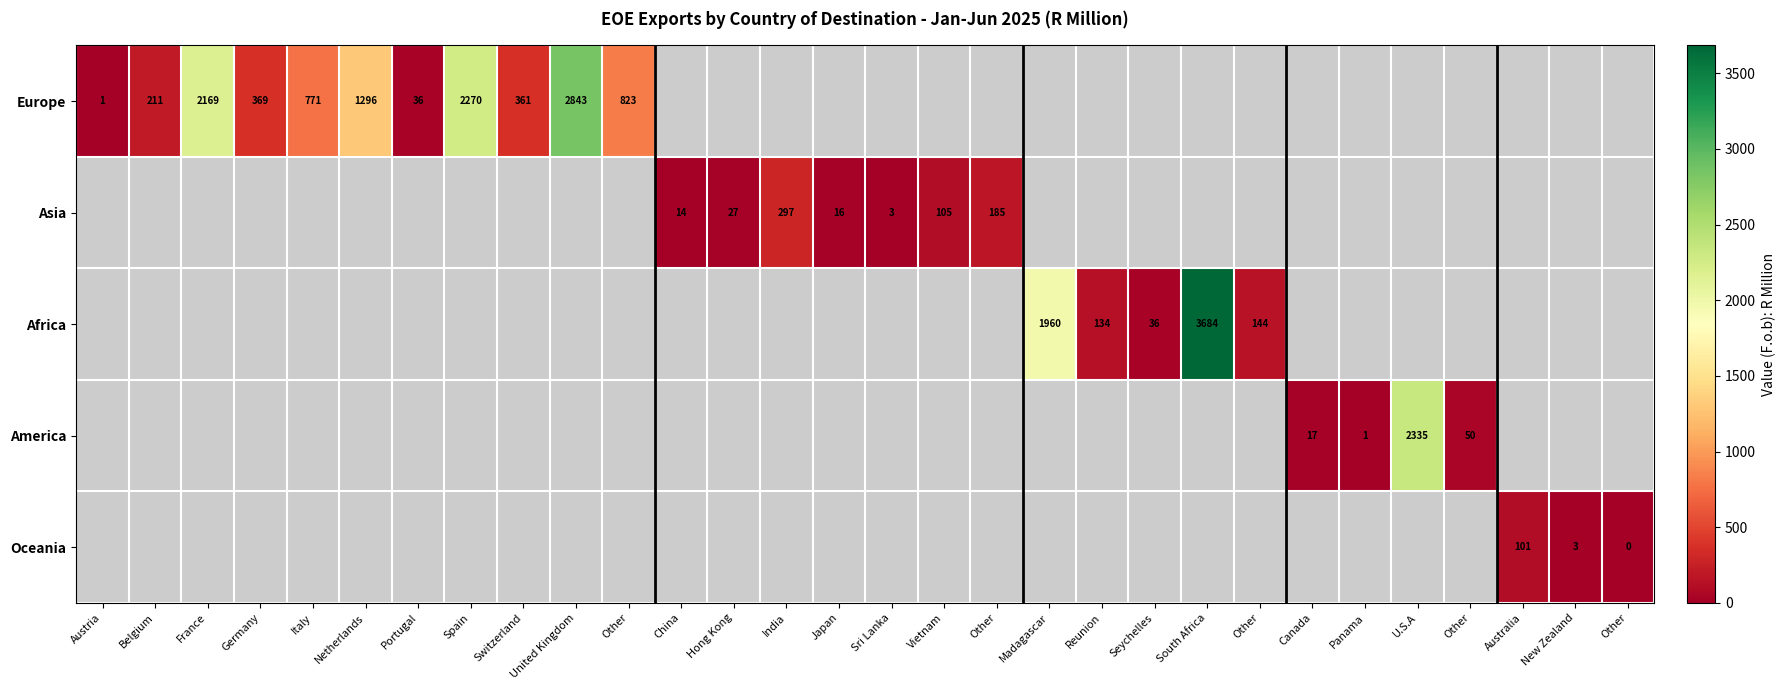

What is the sum of the Europe values at France and Germany?

2538.0